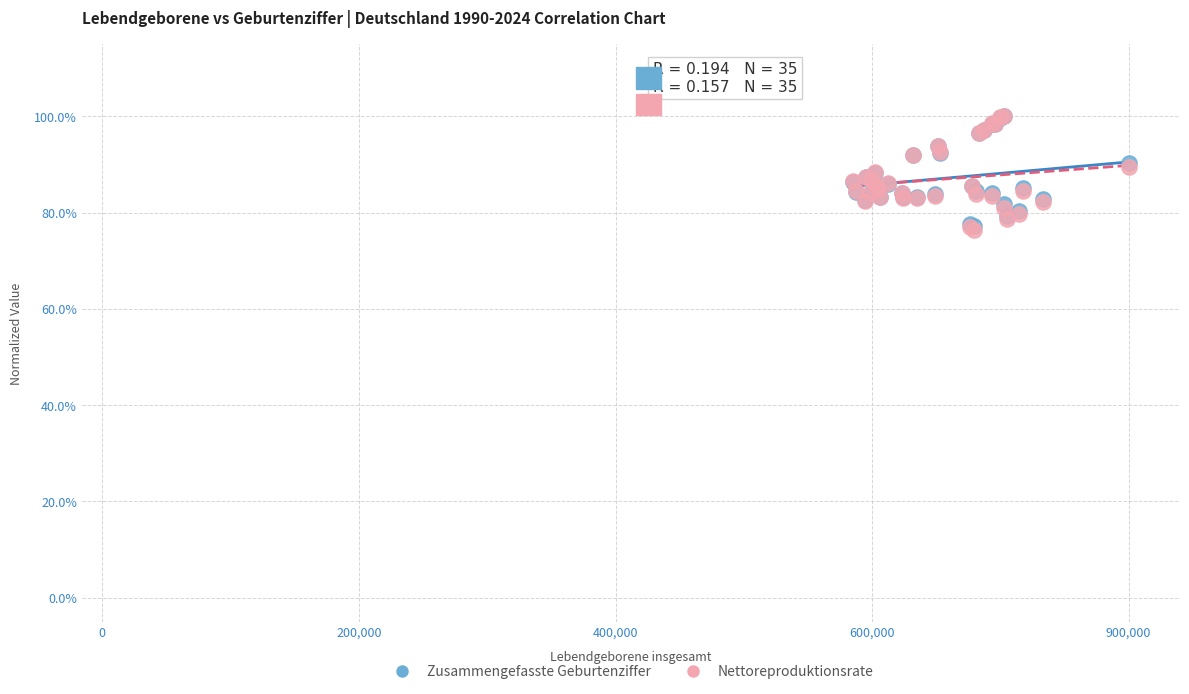

What are all the series names shown in the legend?

Zusammengefasste Geburtenziffer, Nettoreproduktionsrate